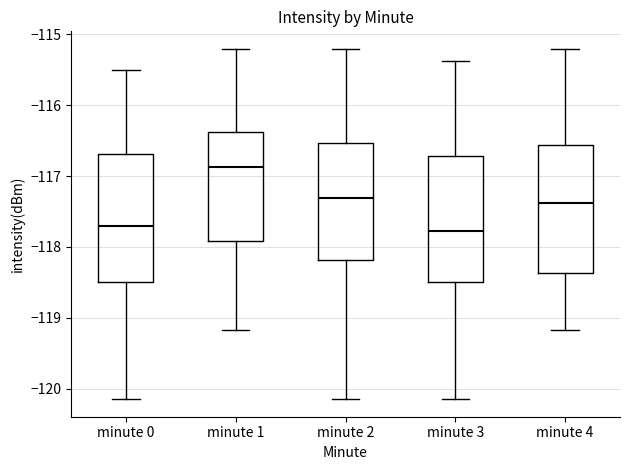

Where is the upper edge of the box for minute 3 on the y-axis? The values are not printed on the chart, so give them approximately, as read against the axis.

-116.7